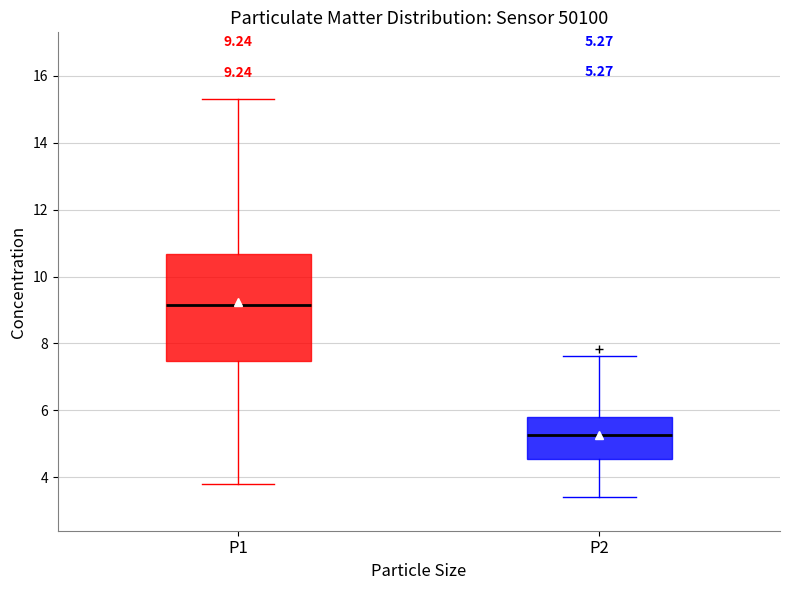

Which box has the highest median line?

P1